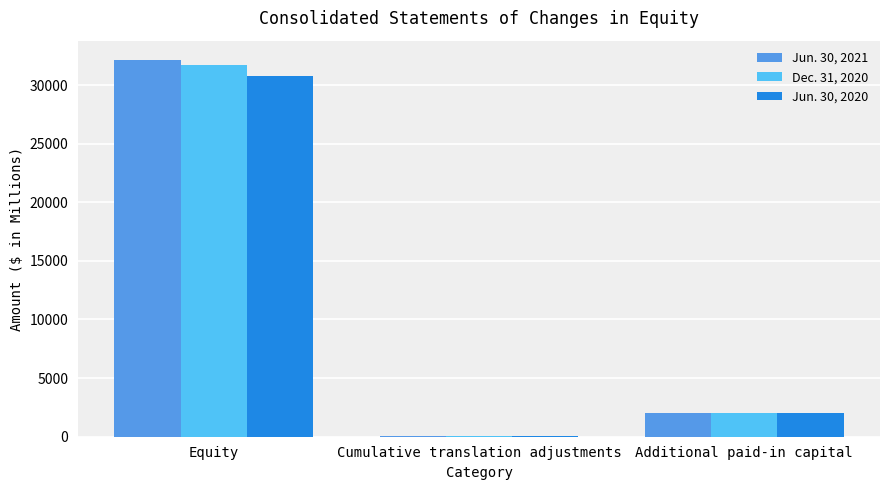

Reading left to right, list all the values displayed in this chart.

Jun. 30, 2021: 32174	95	1996
Dec. 31, 2020: 31710	95	2002
Jun. 30, 2020: 30746	92	2011